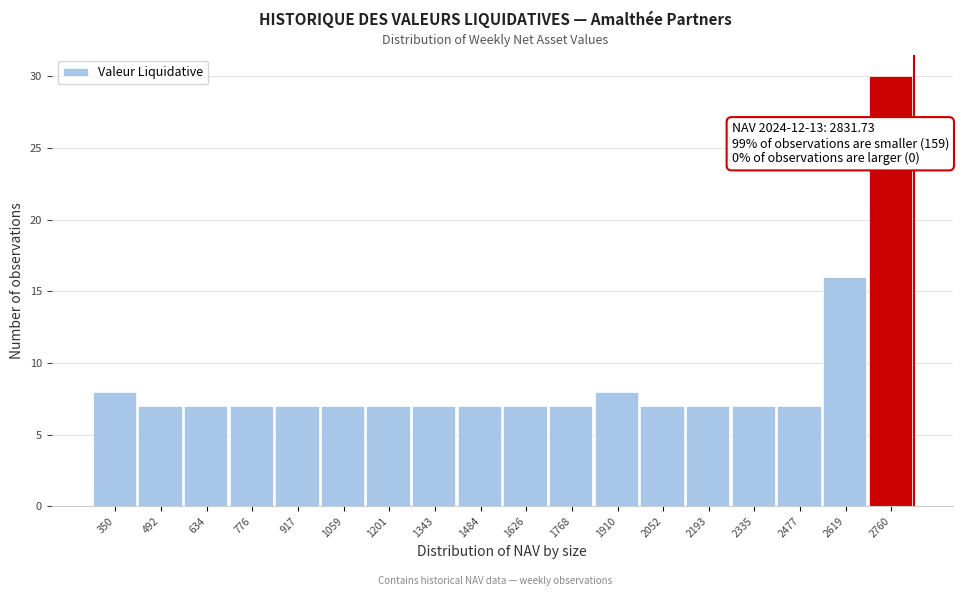

Over which range of the x-axis is the bar tallest?

2680 to 2840